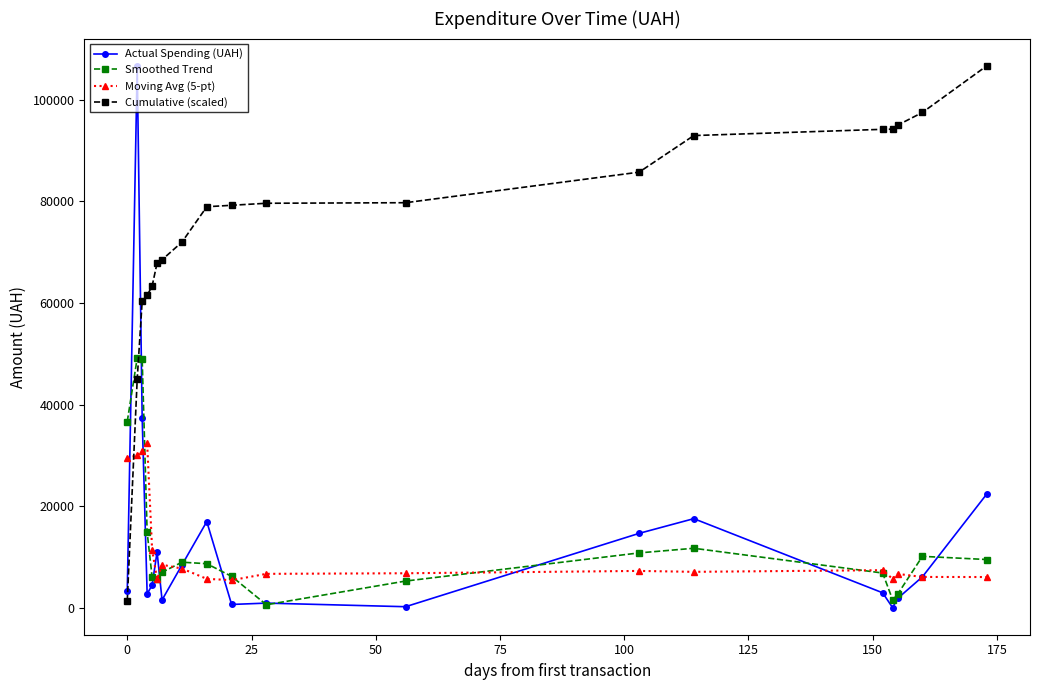

True or false: Cumulative (scaled) and Actual Spending (UAH) cross at least once.

True